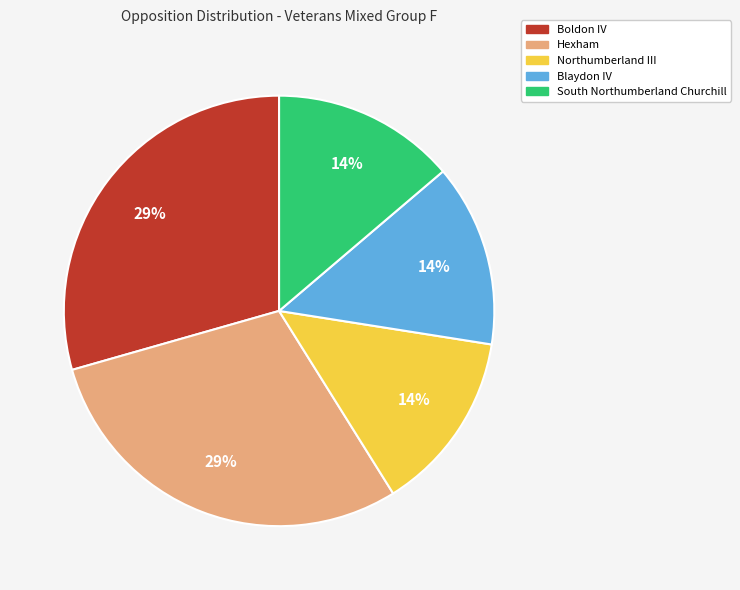

What percentage is the South Northumberland Churchill slice, to the nearest percent?

14%